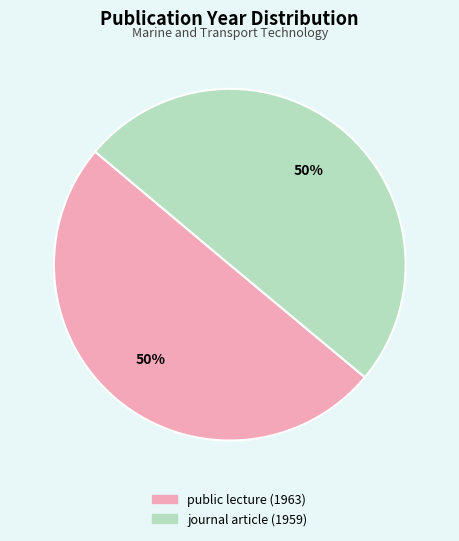

To the nearest percent, what is the combined percentage of public lecture (1963) and journal article (1959)?

100%